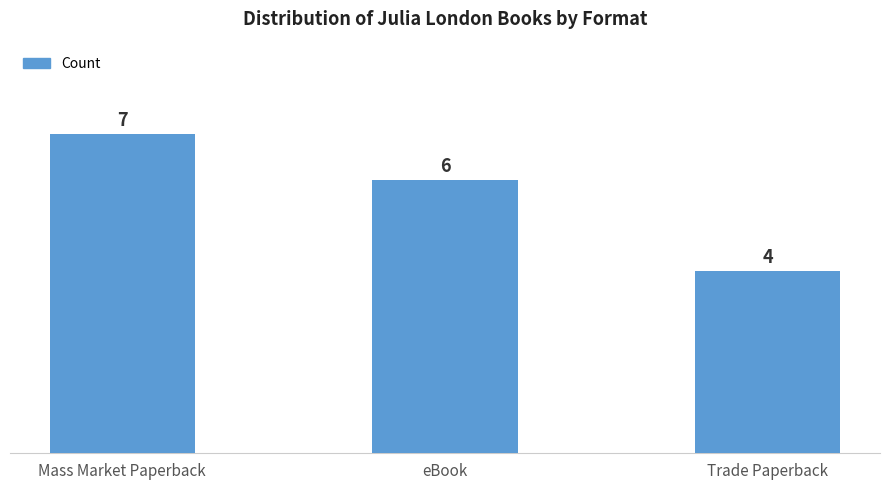

Is it true that the value at Mass Market Paperback is 7?

True